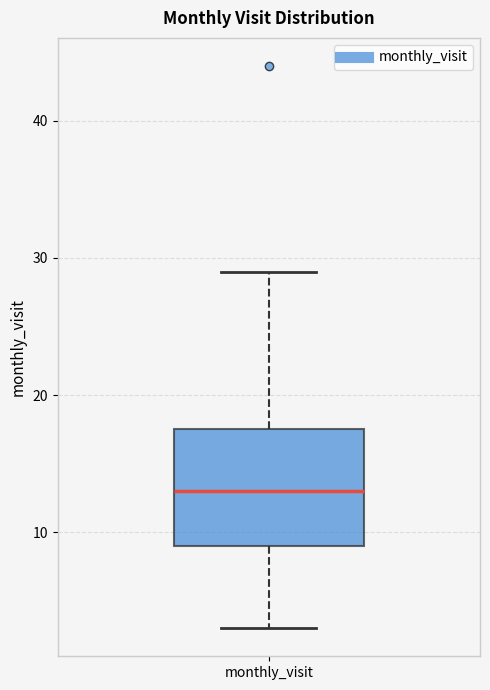

Transcribe this box plot: give where the median line is, the range the box spans, and where the two whiskers end, as read against the y-axis. The values are not printed on the chart, so give them approximately, as read against the axis.

median 13, box 9 to 18, whiskers 3 to 29